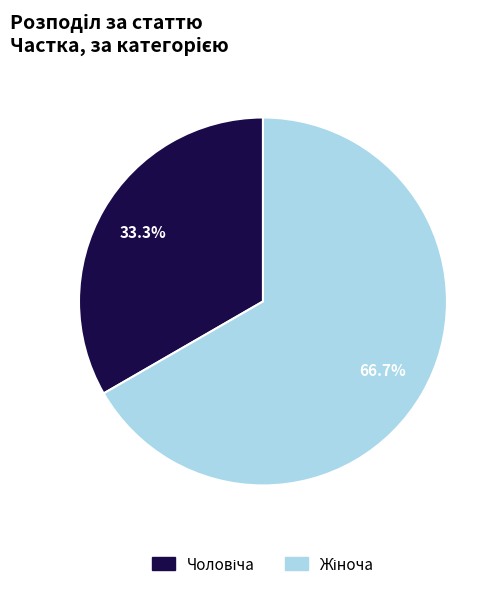

Count the number of slices in the pie.

2